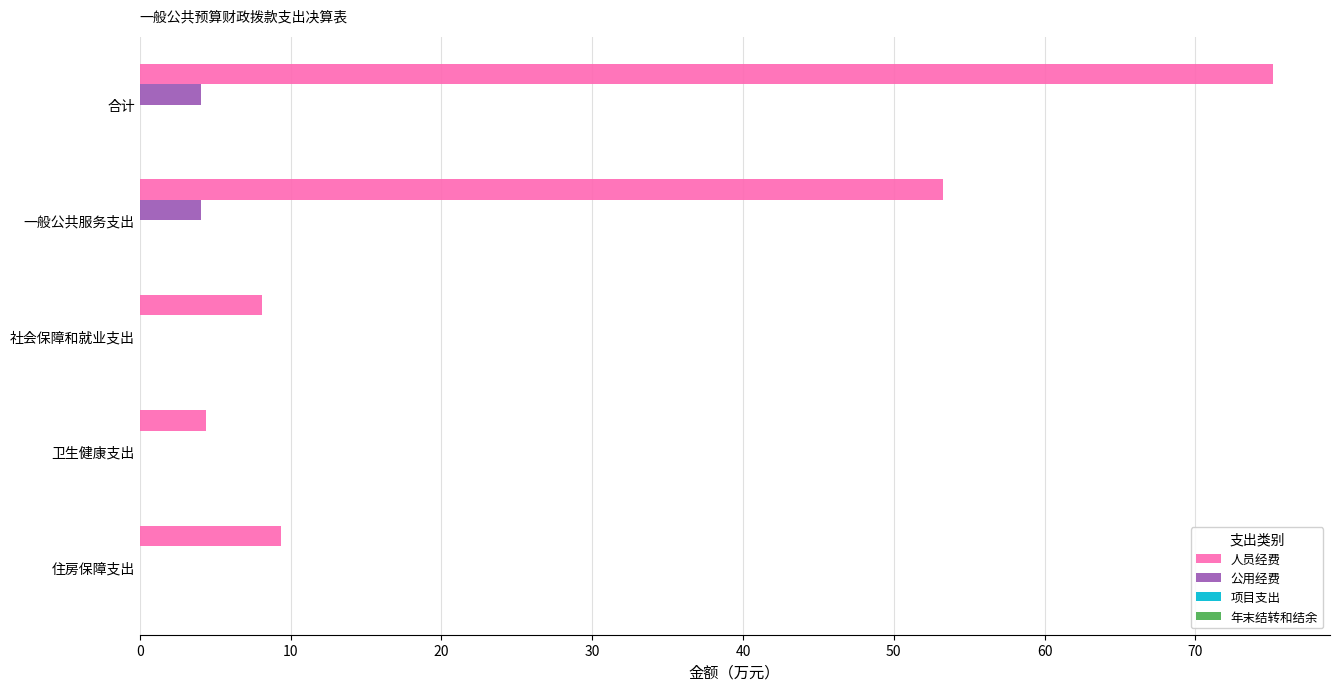

What is the maximum value for 公用经费?

4.1